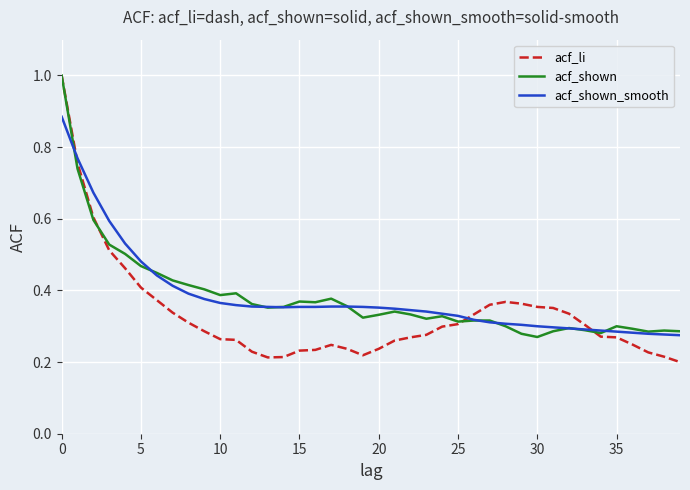

What are all the series names shown in the legend?

acf_li, acf_shown, acf_shown_smooth